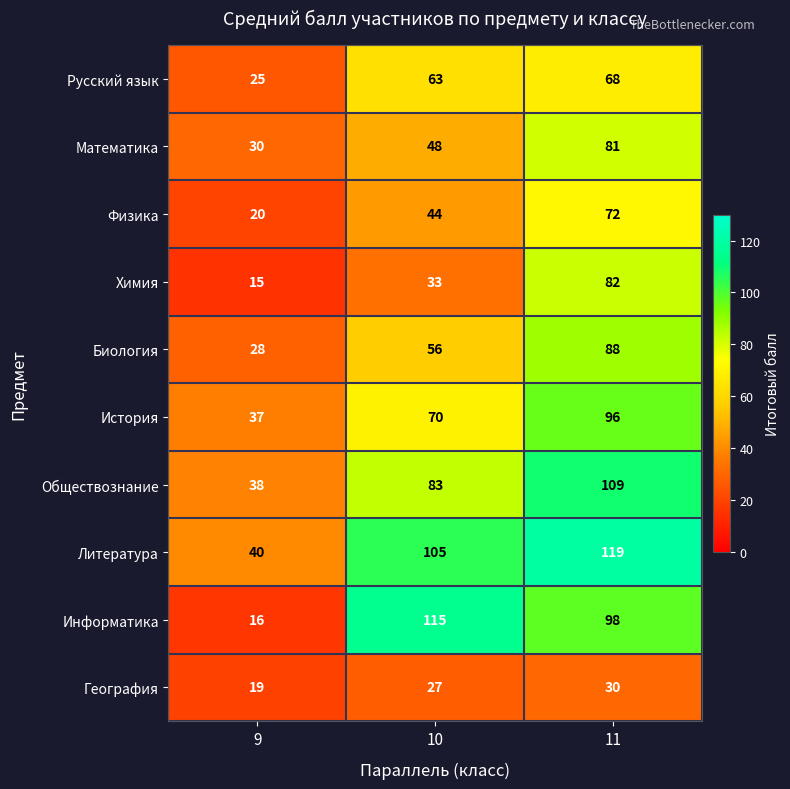

Where is Обществознание nearest to the value 73?

10